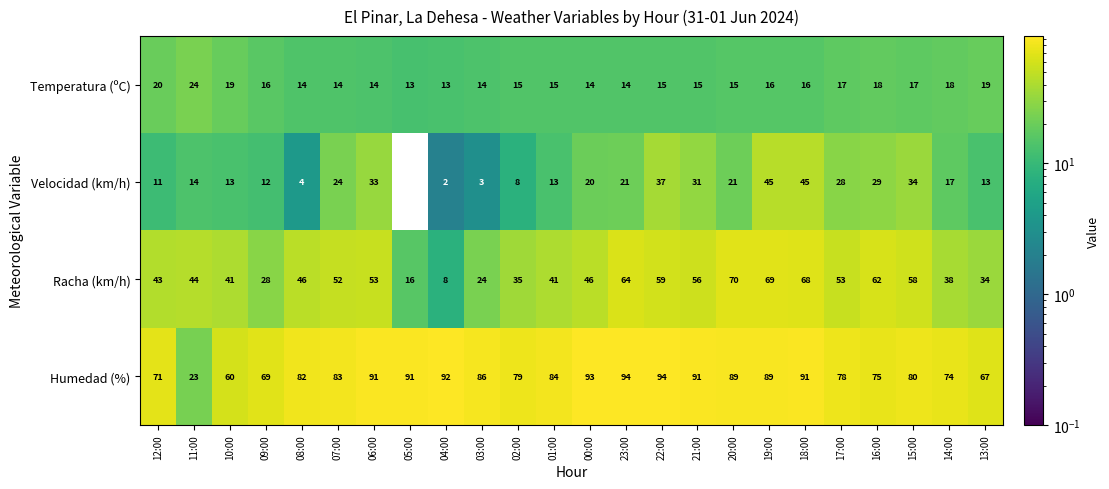

How many data points does each series have?

24